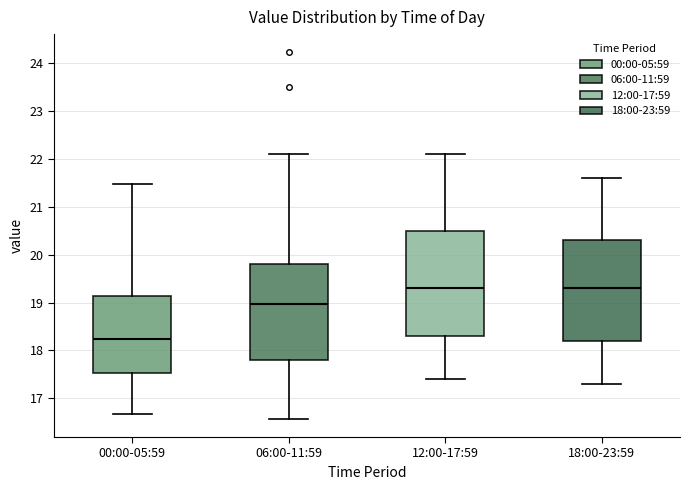

Reading left to right, read every box against the y-axis: the position of its median line, the range the box covers, and the ends of its whiskers. The values are not printed on the chart, so give them approximately, as read against the axis.

00:00-05:59: median 18.2, box 17.5 to 19.1, whiskers 16.7 to 21.5
06:00-11:59: median 19.0, box 17.8 to 19.8, whiskers 16.6 to 22.1
12:00-17:59: median 19.3, box 18.3 to 20.5, whiskers 17.4 to 22.1
18:00-23:59: median 19.3, box 18.2 to 20.3, whiskers 17.3 to 21.6